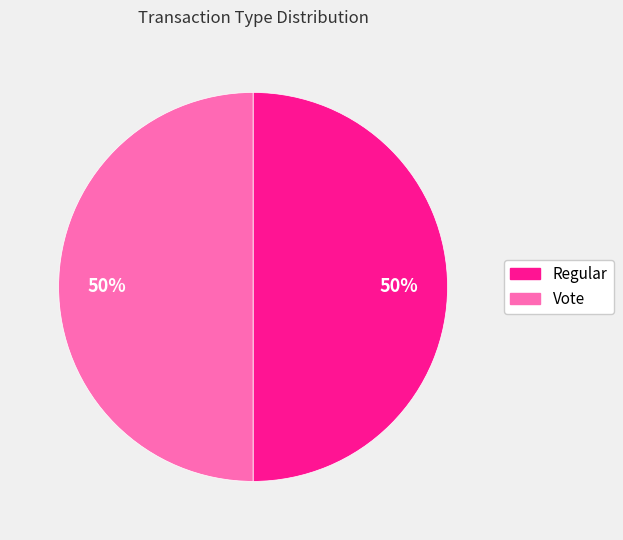

What percentage is the Vote slice, to the nearest percent?

50%